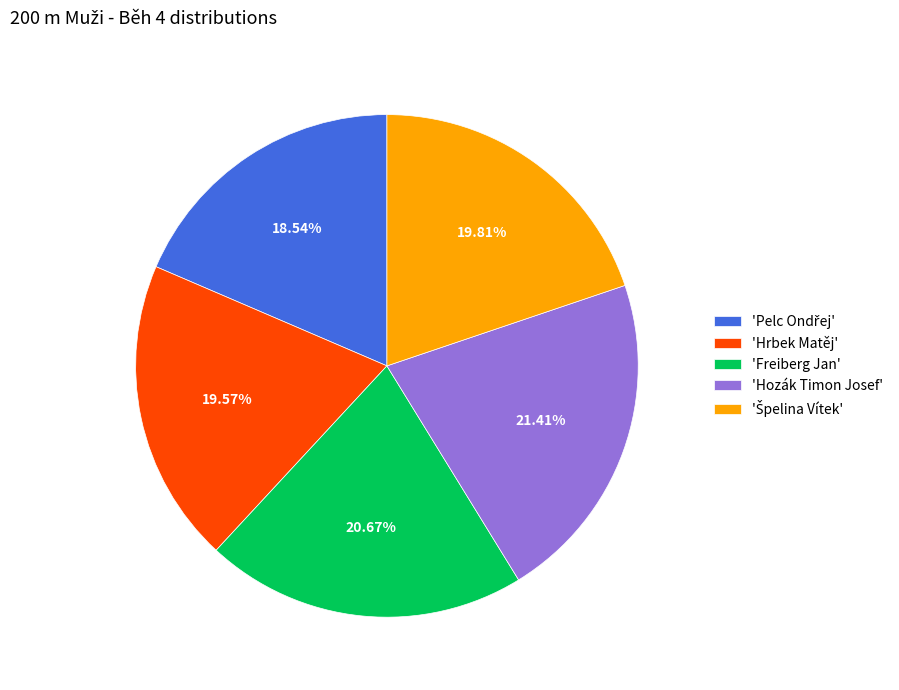

To the nearest percent, what is the difference between the largest and smallest slice percentages?

3%